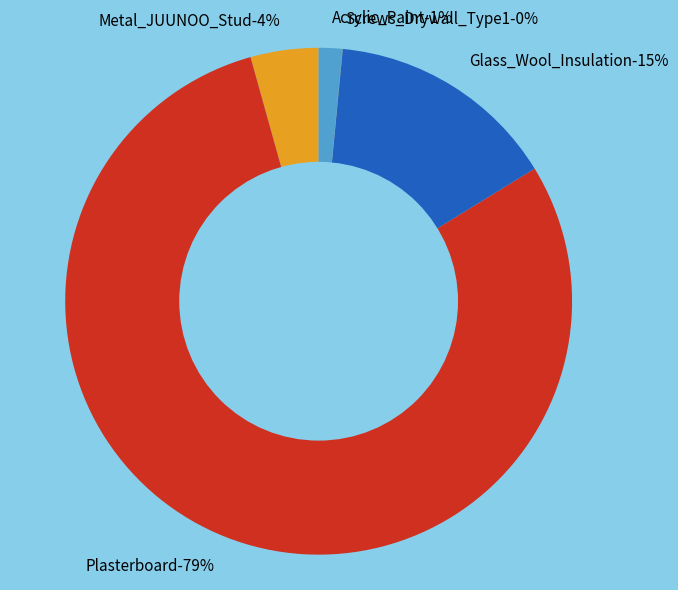

To the nearest percent, what percentage of the pie is Acrylic_Paint?

1%